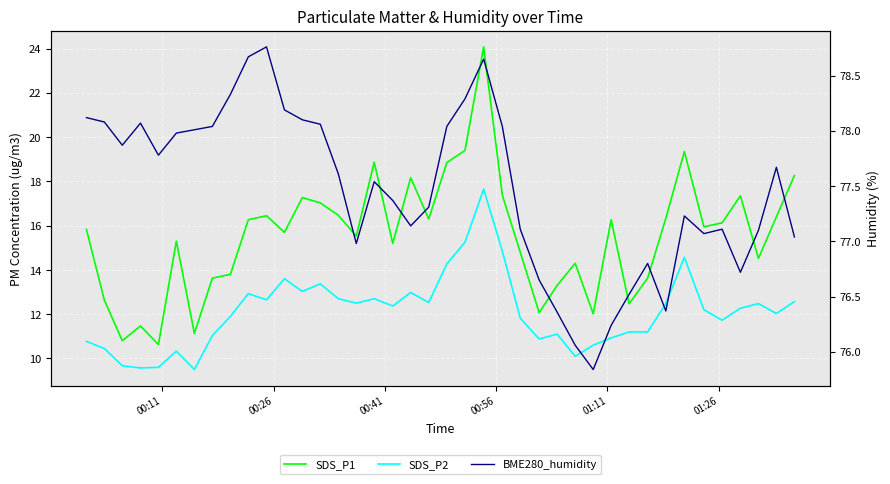

Does the chart display data point markers on the line(s)?

No